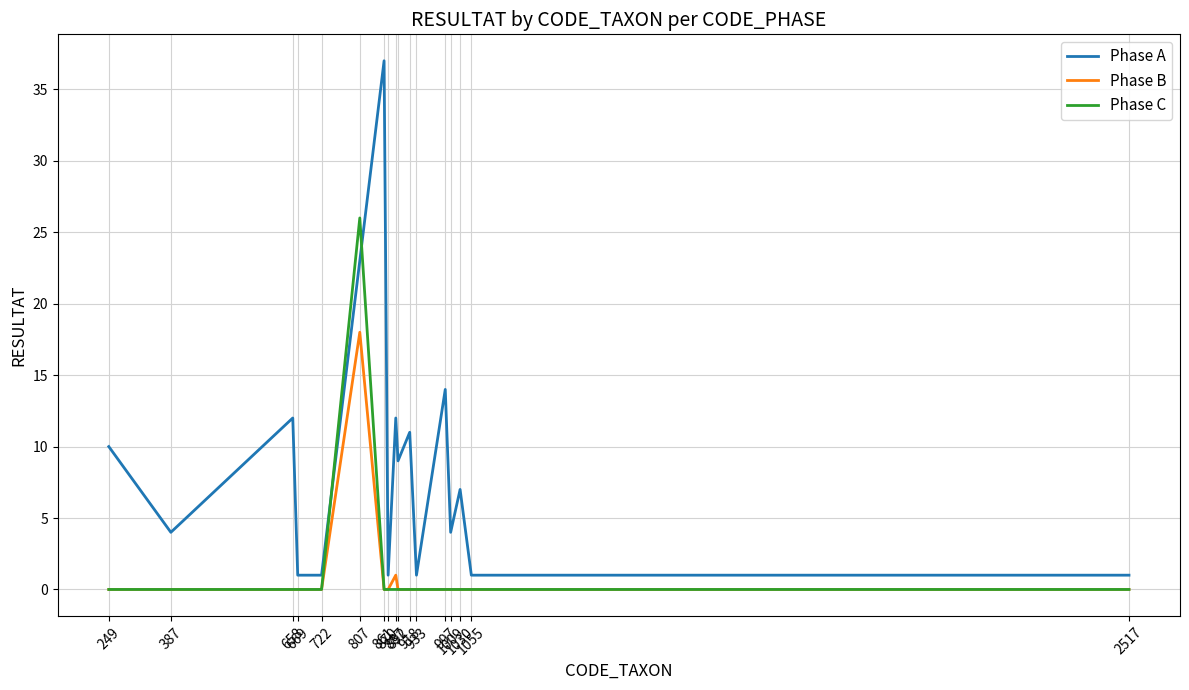

What is the highest value of the Phase B series?

18